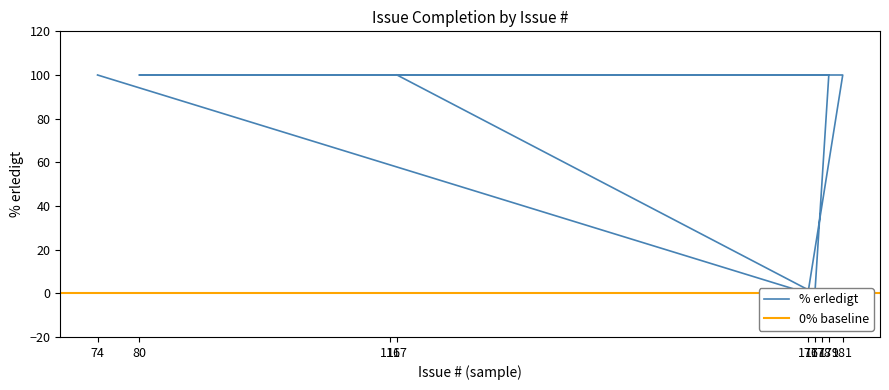

At which category does the data reach its first local valley?

176